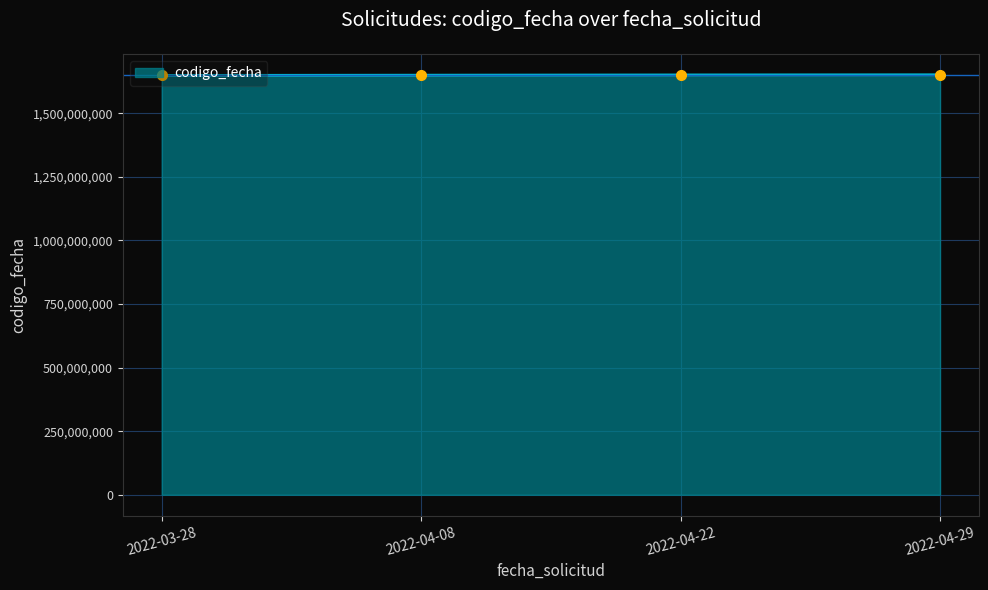

True or false: the data has more than 2 interior local peaks.

False